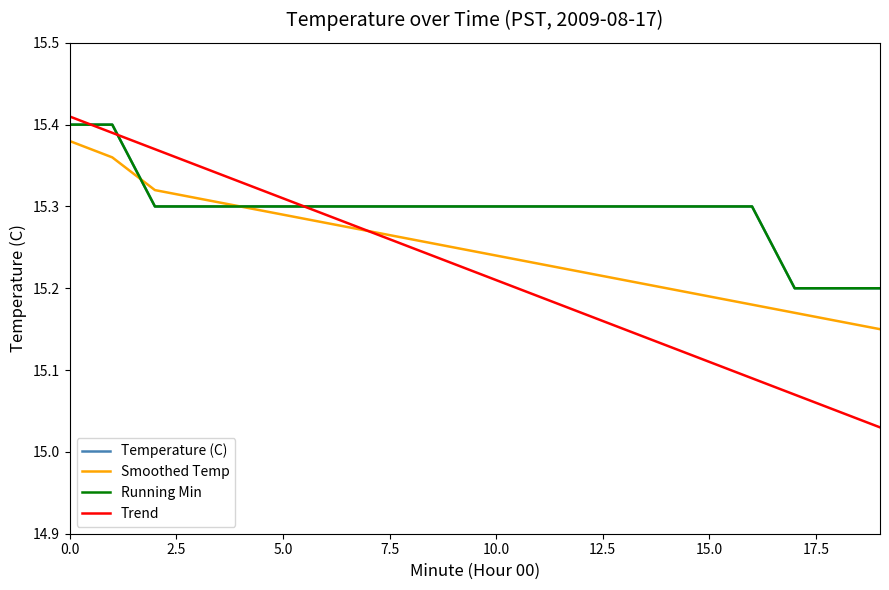

Which series has the widest spread of values?

Trend